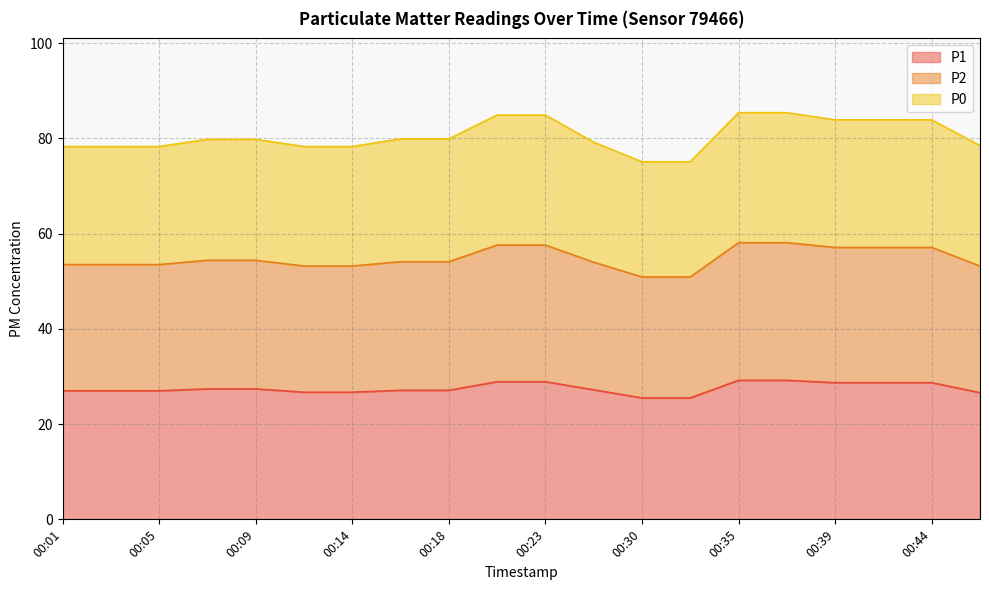

What is the lowest value of the P1 series?

25.5